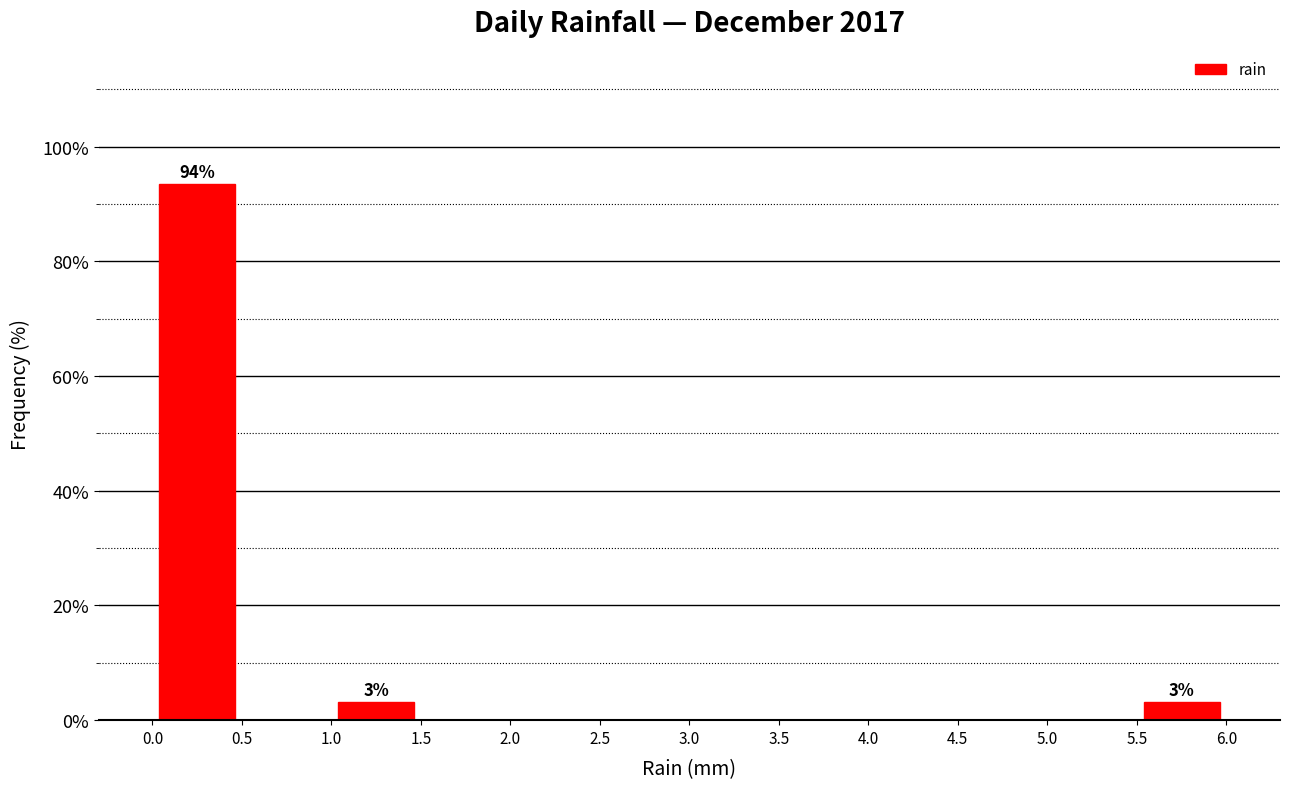

Which range on the x-axis has the tallest bar?

0.0 to 0.5